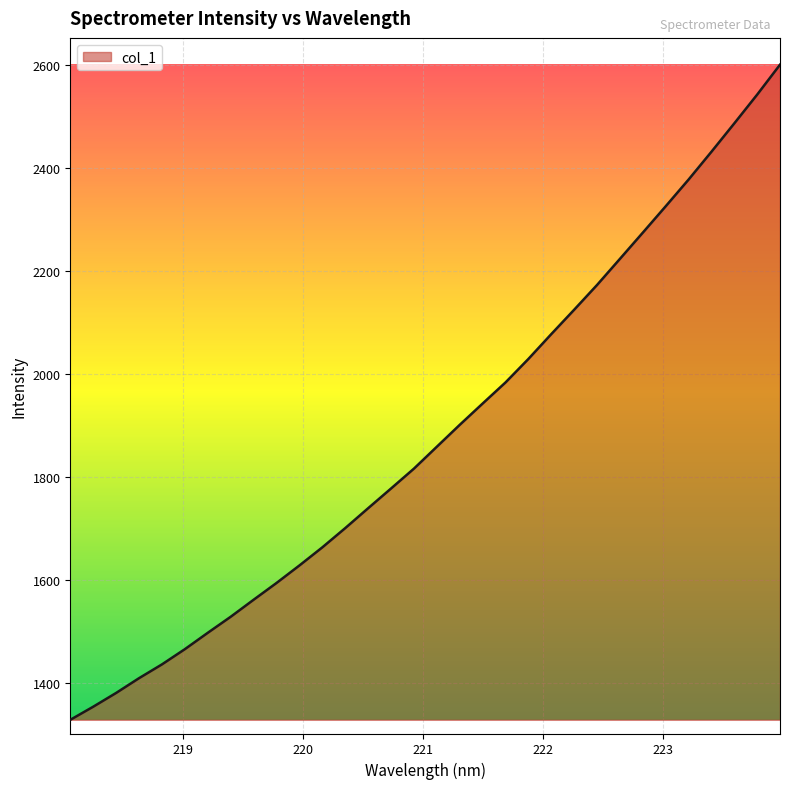

What is the difference between the maximum and minimum values?

1272.3